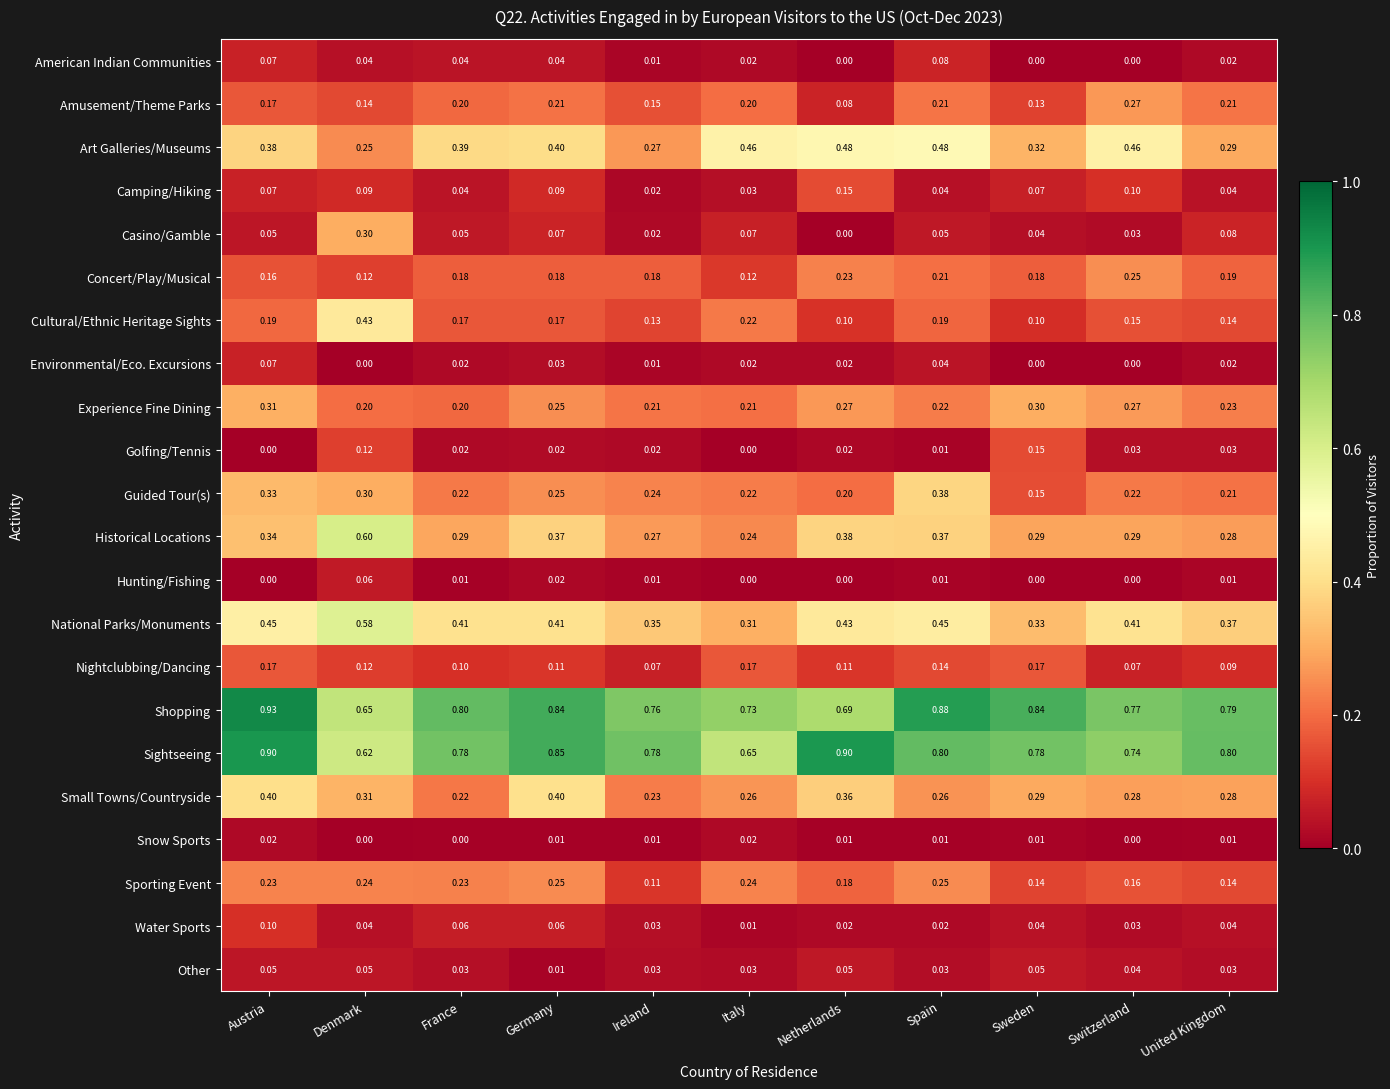

Is the value of Shopping at United Kingdom greater than the value of Concert/Play/Musical at Ireland?

Yes